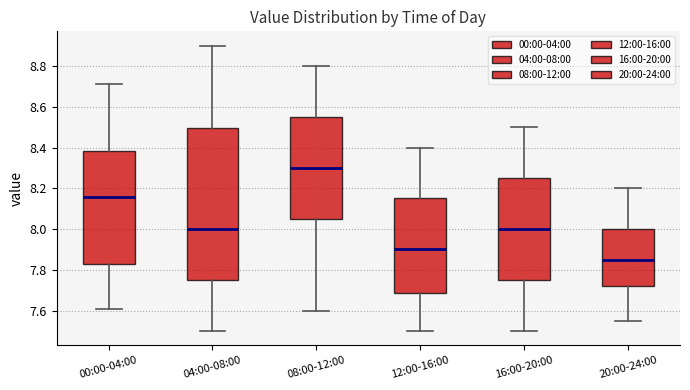

Reading left to right, read every box against the y-axis: the position of its median line, the range the box covers, and the ends of its whiskers. The values are not printed on the chart, so give them approximately, as read against the axis.

00:00-04:00: median 8.16, box 7.82 to 8.38, whiskers 7.62 to 8.72
04:00-08:00: median 8.00, box 7.76 to 8.50, whiskers 7.50 to 8.90
08:00-12:00: median 8.30, box 8.06 to 8.56, whiskers 7.60 to 8.80
12:00-16:00: median 7.90, box 7.68 to 8.16, whiskers 7.50 to 8.40
16:00-20:00: median 8.00, box 7.76 to 8.26, whiskers 7.50 to 8.50
20:00-24:00: median 7.86, box 7.72 to 8.00, whiskers 7.56 to 8.20